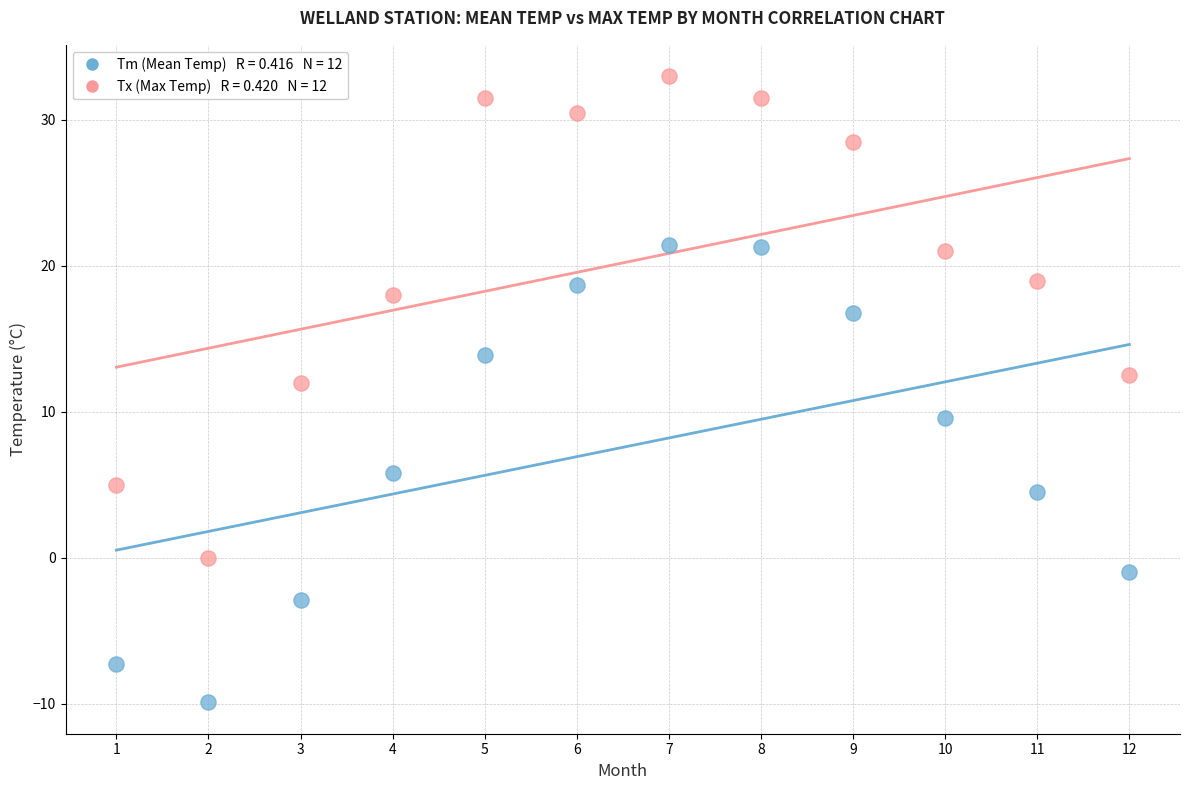

Across all data points, what is the range of X values (max minus min)?

11.0